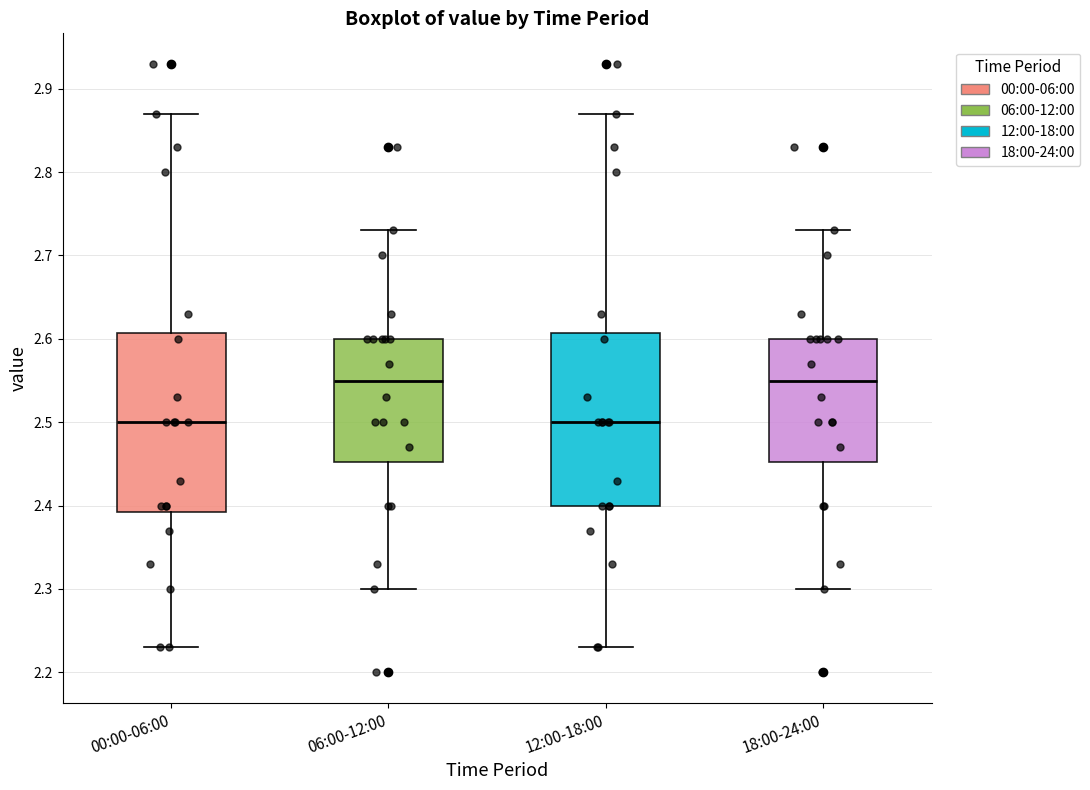

Reading left to right, transcribe this box plot: for each box, give where its median line is, the range the box spans, and where its two whiskers end, as read against the y-axis. The values are not printed on the chart, so give them approximately, as read against the axis.

00:00-06:00: median 2.50, box 2.39 to 2.61, whiskers 2.23 to 2.87
06:00-12:00: median 2.55, box 2.45 to 2.60, whiskers 2.30 to 2.73
12:00-18:00: median 2.50, box 2.40 to 2.61, whiskers 2.23 to 2.87
18:00-24:00: median 2.55, box 2.45 to 2.60, whiskers 2.30 to 2.73